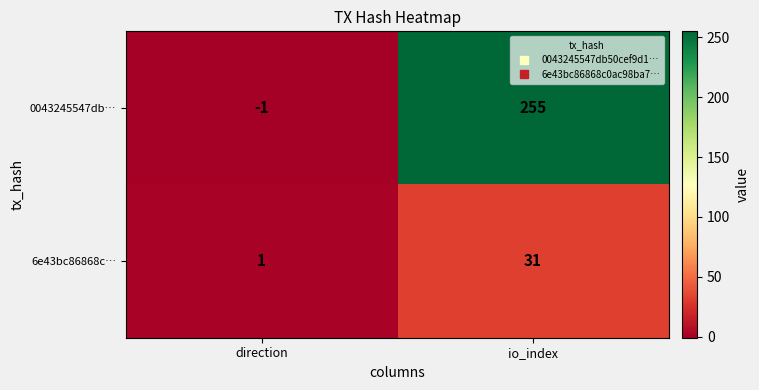

Rank the series by their maximum value, from lowest to highest.

6e43bc86868c…, 0043245547db…